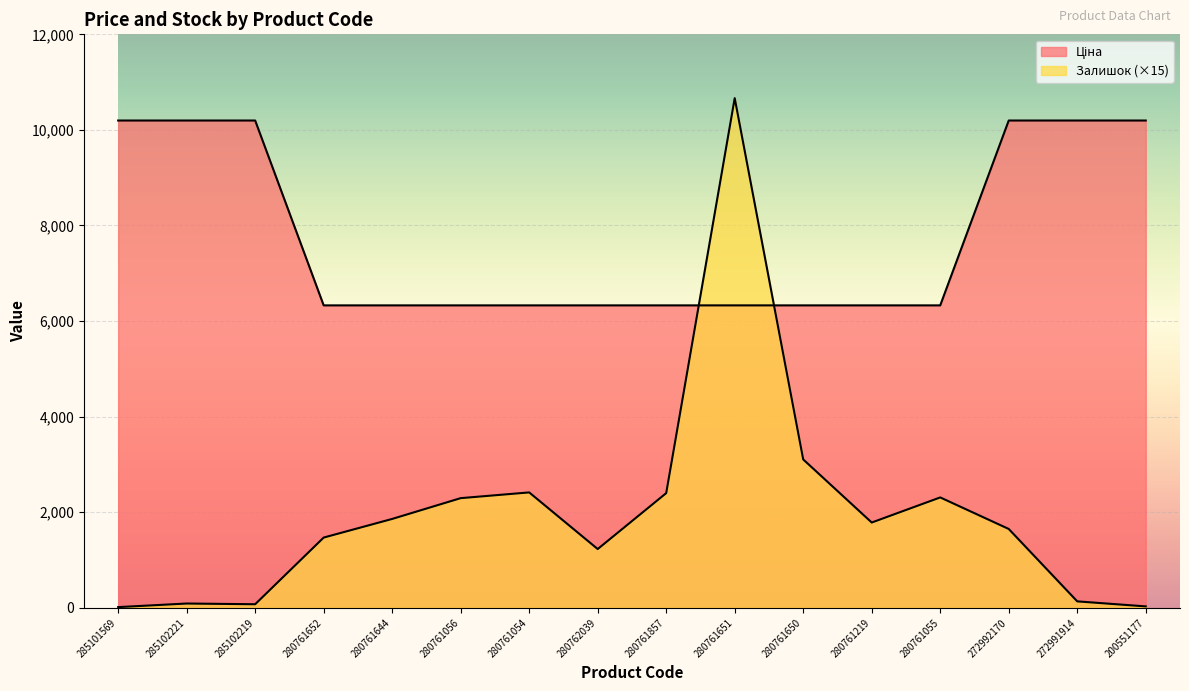

What is the label of the 5th point from the left?

280761644